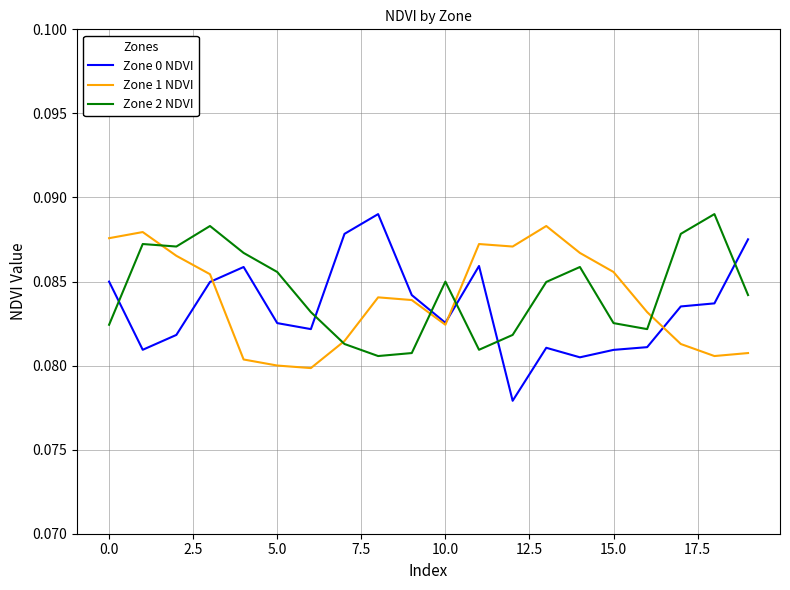

Count the Zone 2 NDVI values in the range 0 to 1.

20